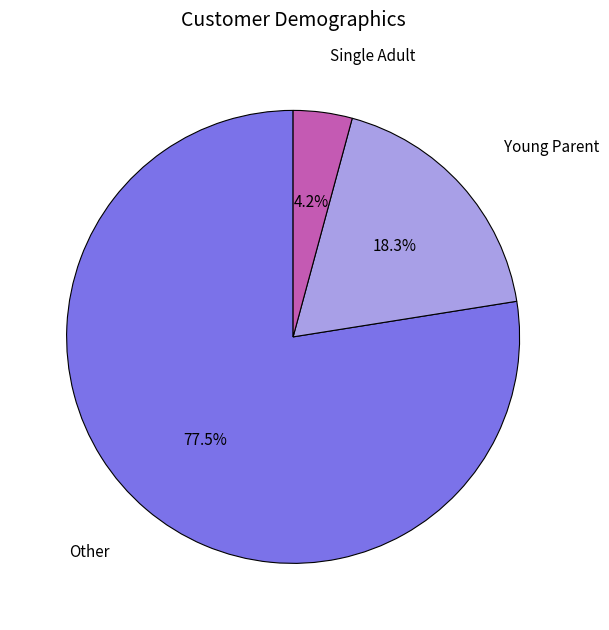

How many slices are in this pie chart?

3